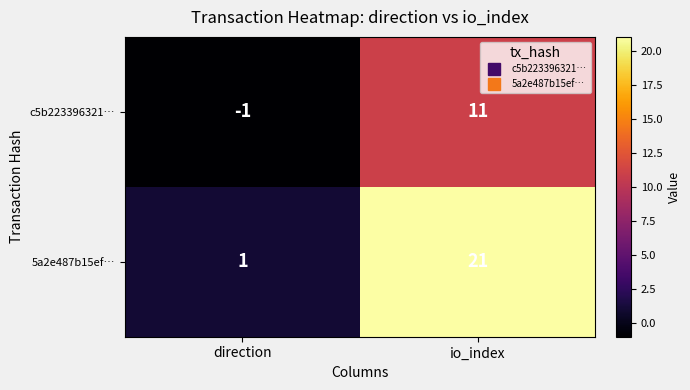

Reading left to right, transcribe all the data shown in this chart.

c5b223396321…: direction=-1	io_index=11
5a2e487b15ef…: direction=1	io_index=21